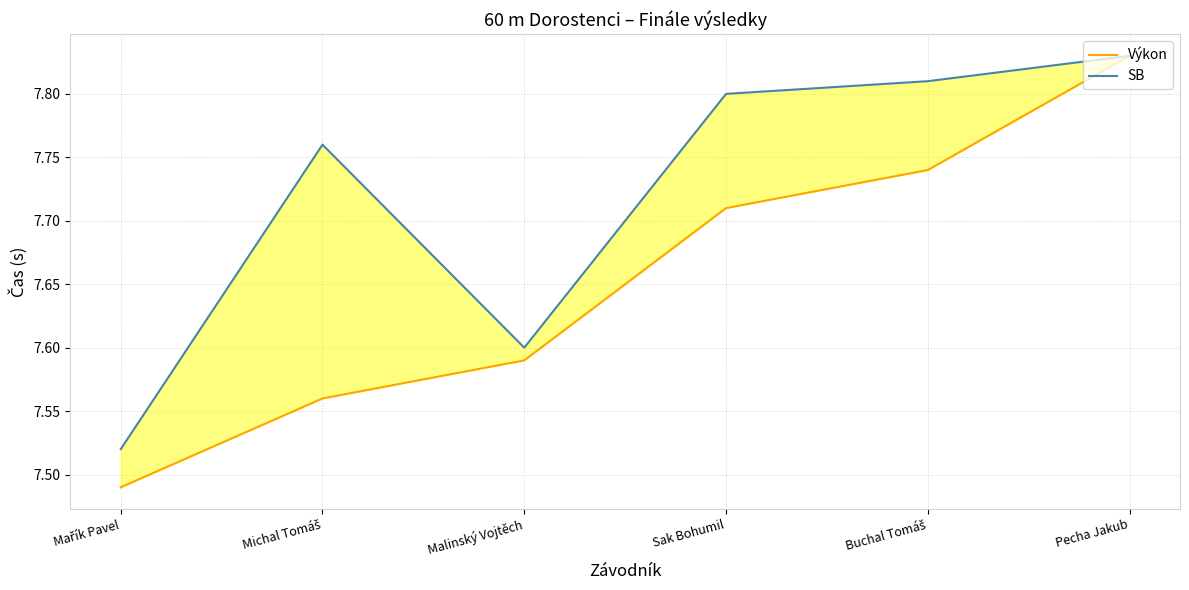

List the series in order of their peak value, lowest first.

Výkon, SB